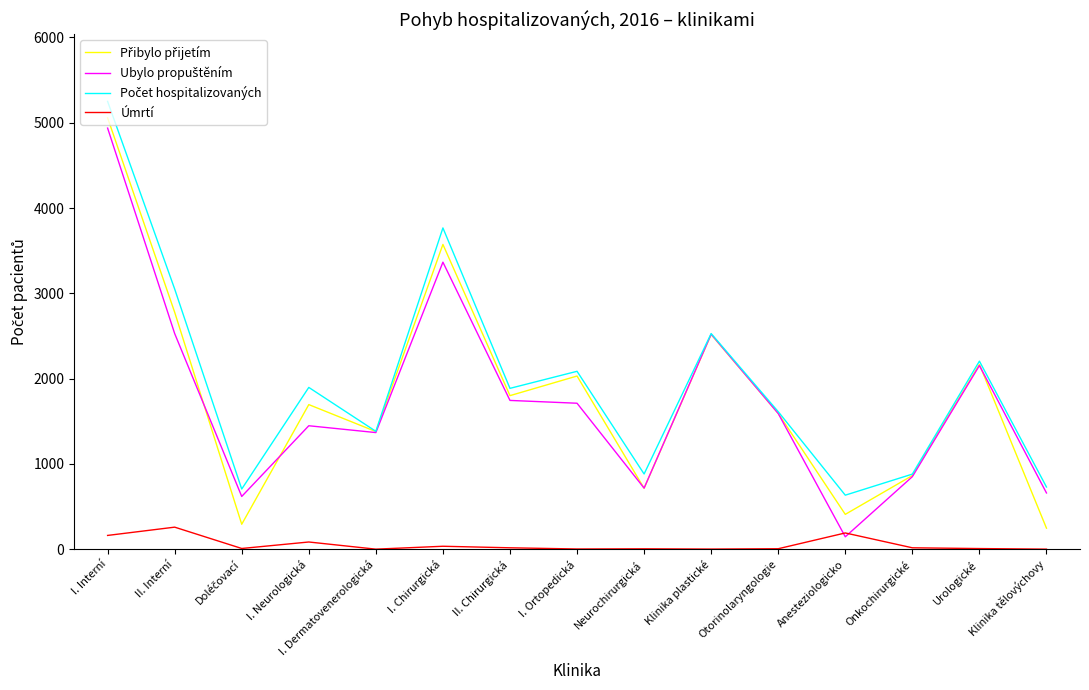

The Úmrtí series shows 0.0 at I. Dermatovenerologická. True or false?

True